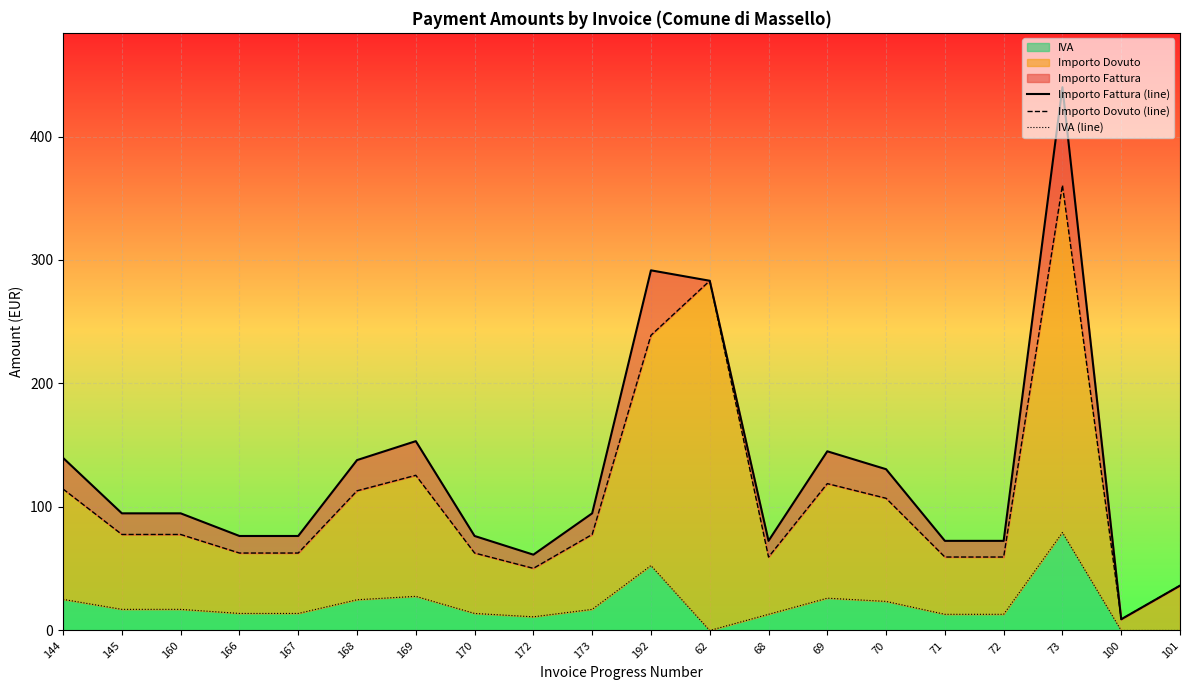

What is the sum of all Importo Fattura (line) values?

2560.2